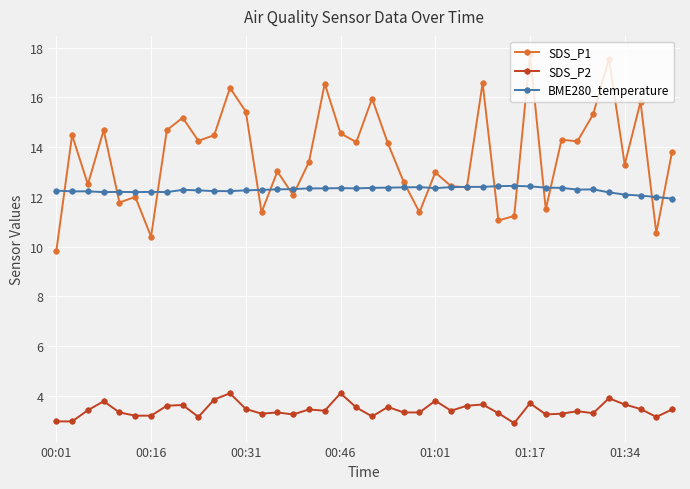

Which series has the largest range (max minus min)?

SDS_P1